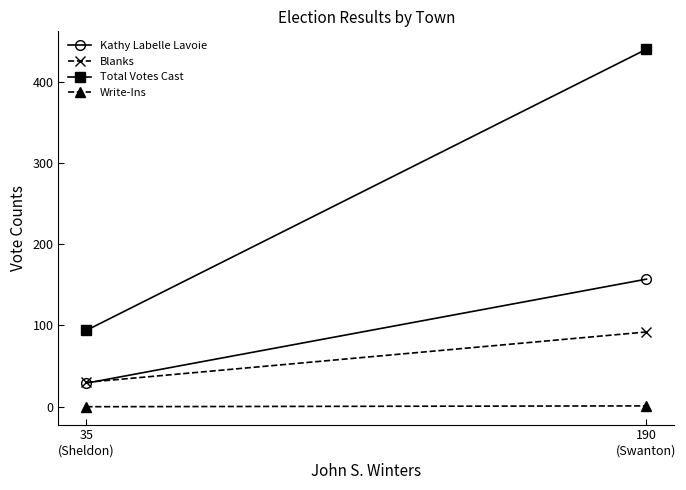

List the series in order of their peak value, highest first.

Total Votes Cast, Kathy Labelle Lavoie, Blanks, Write-Ins